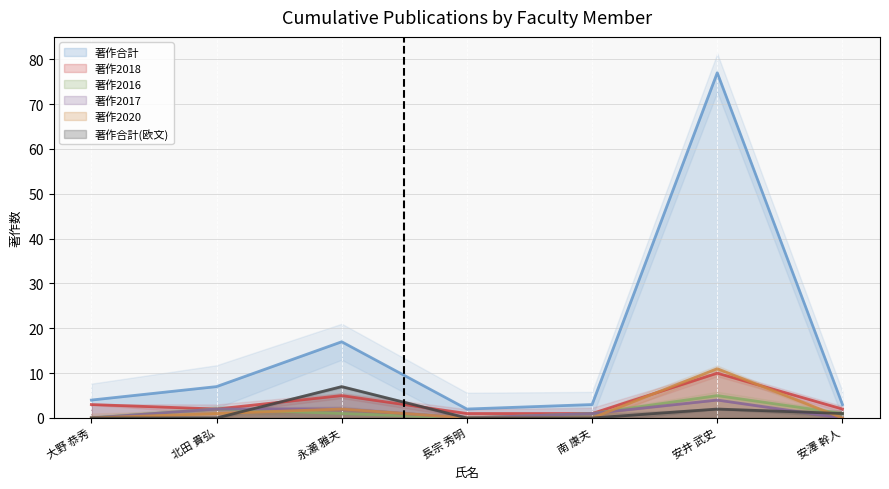

What is the highest value of the 著作合計 series?

77